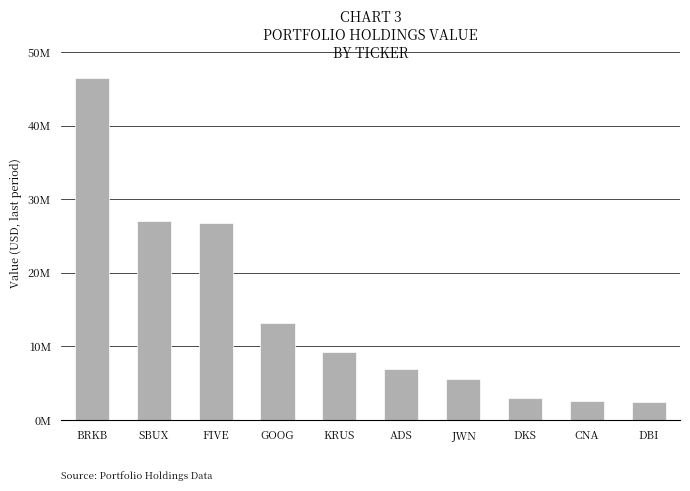

What position from the left is SBUX?

2